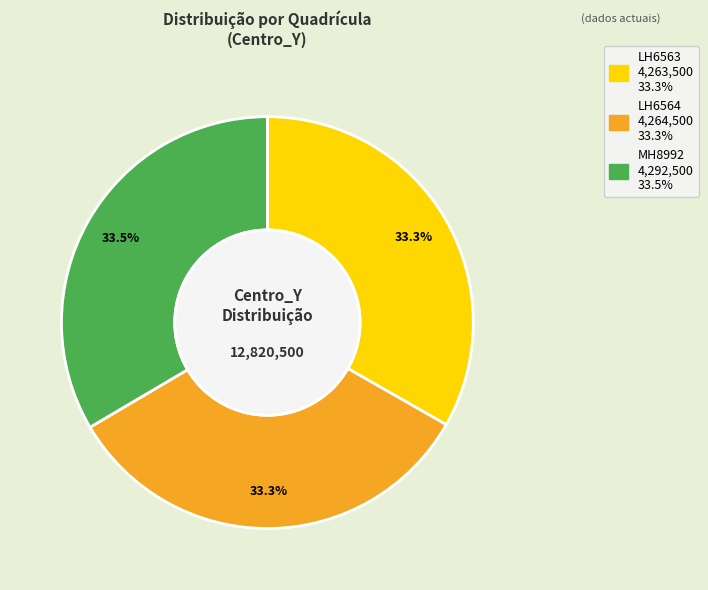

How many slices are in this pie chart?

3